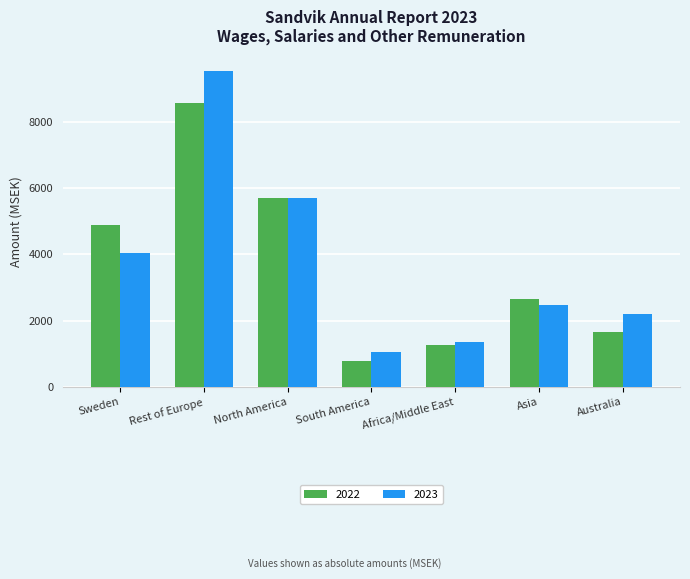

Reading left to right, transcribe all the data shown in this chart.

2022: Sweden=4892	Rest of Europe=8569	North America=5684	South America=780	Africa/Middle East=1250	Asia=2636	Australia=1656
2023: Sweden=4041	Rest of Europe=9521	North America=5694	South America=1045	Africa/Middle East=1351	Asia=2461	Australia=2211